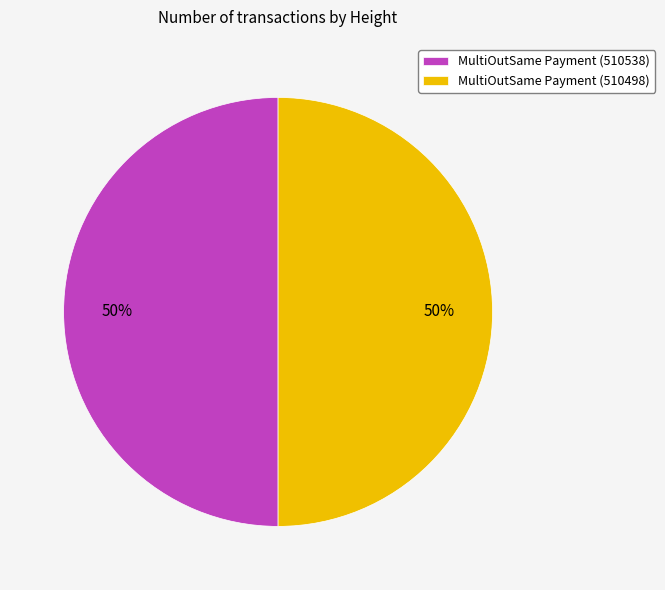

Do MultiOutSame Payment (510498) and MultiOutSame Payment (510538) together represent more than half of the pie?

Yes